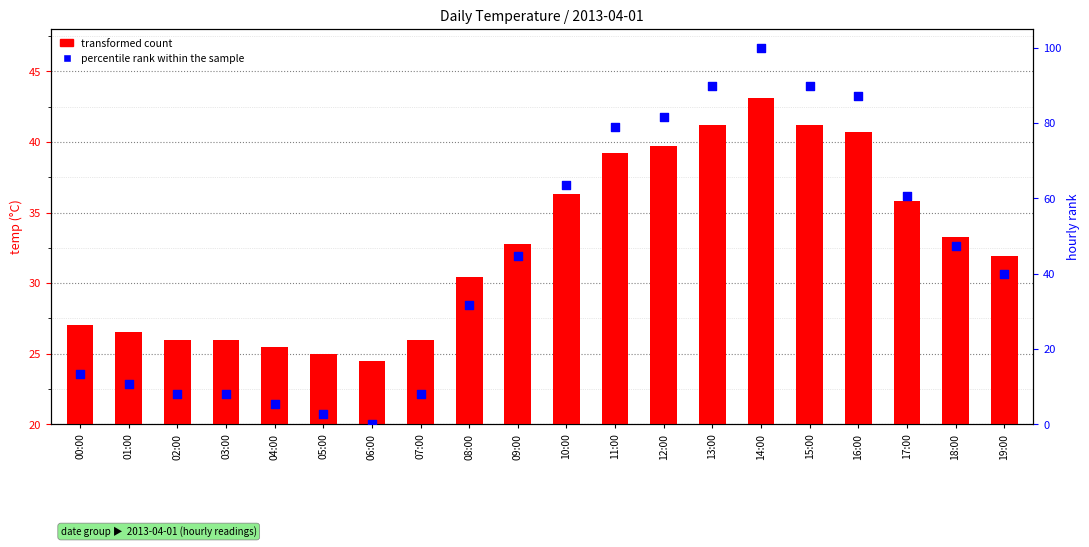

Which series reaches the minimum Y coordinate?

percentile rank within the sample